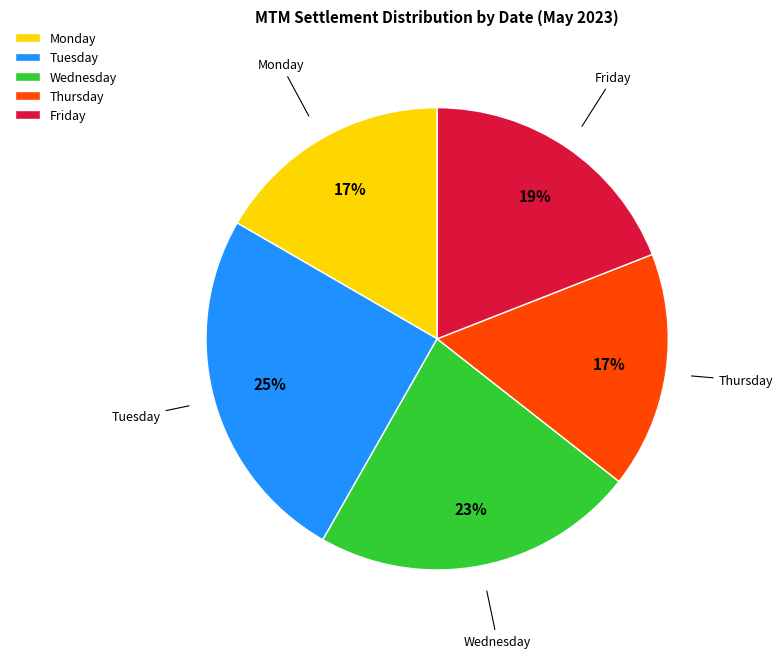

What is the ratio of the value at Monday to the value at Tuesday?

0.7